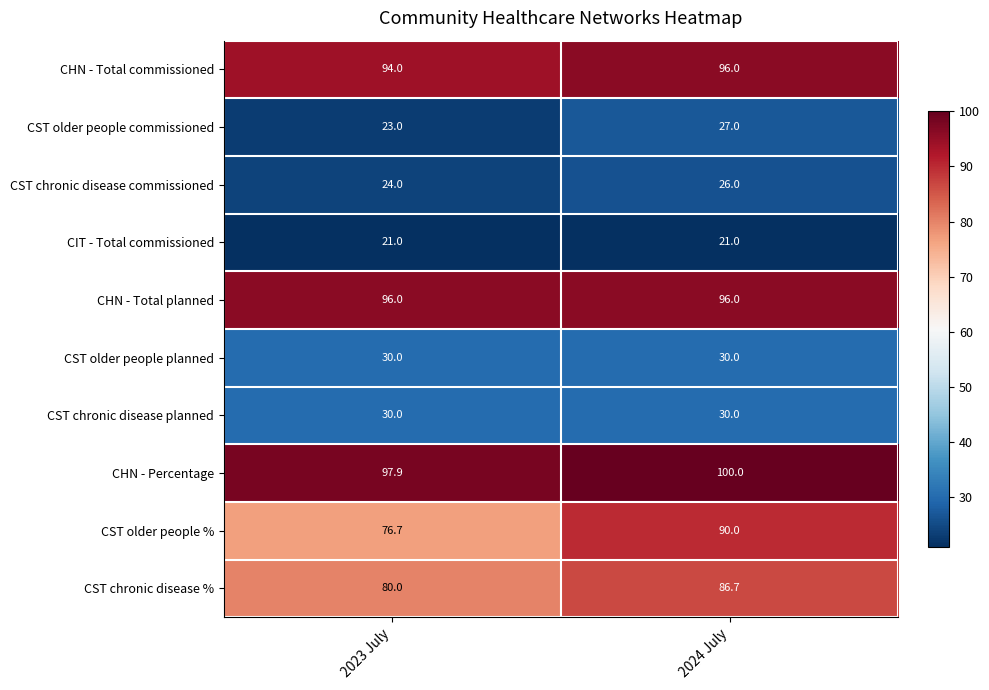

At how many categories does at least one series exceed 94?

2